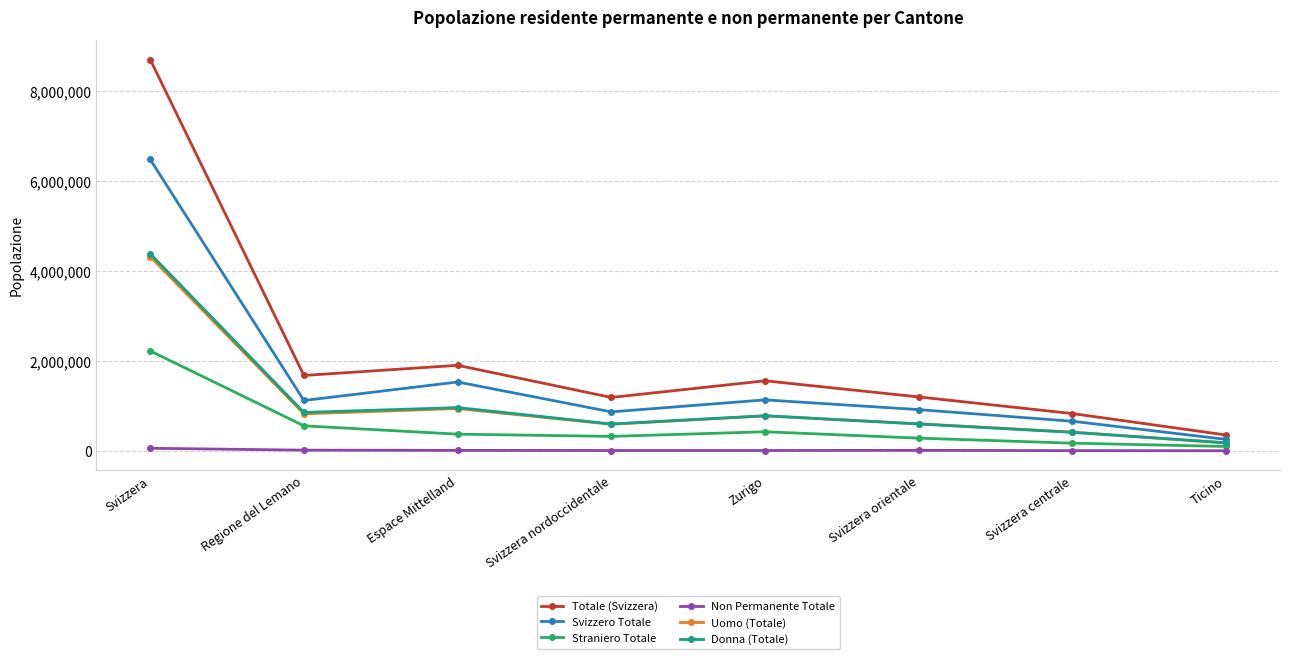

What is the difference between the maximum and minimum values in the Donna (Totale) series?

4199653